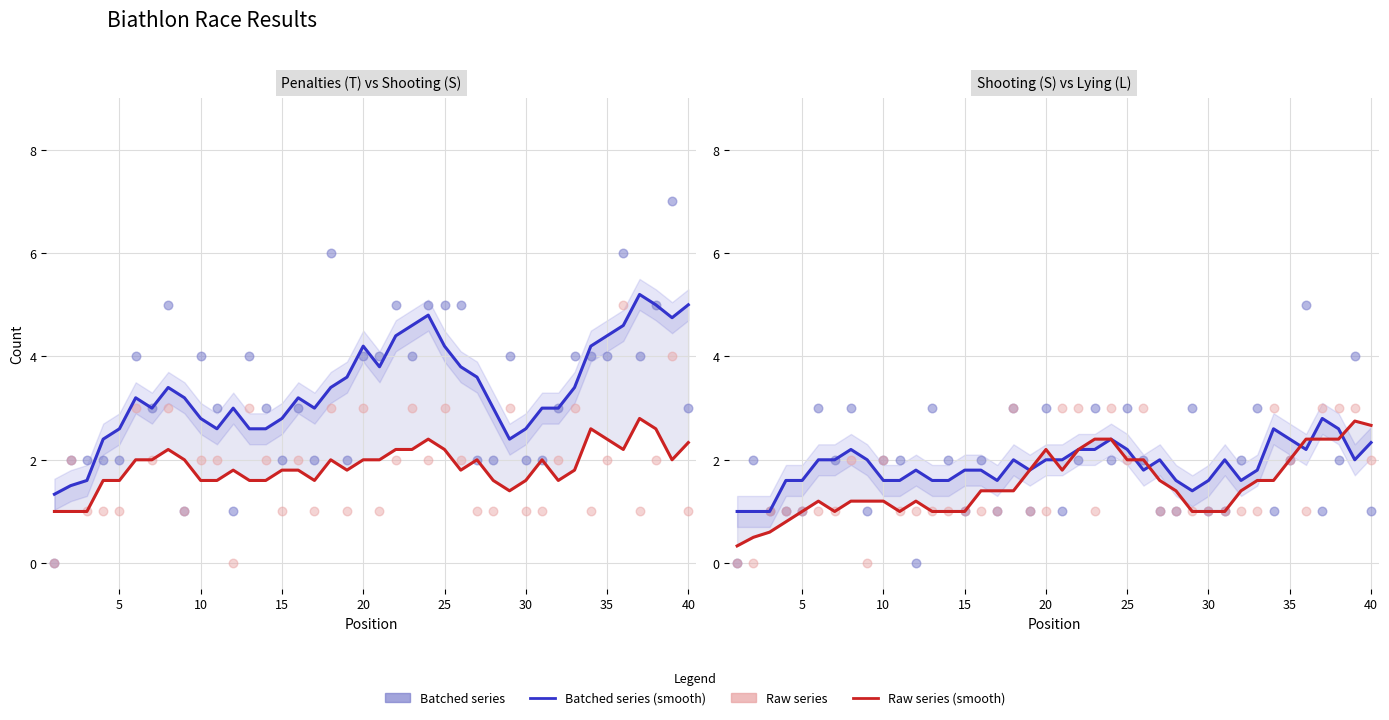

Which series reaches the maximum Y coordinate?

T (Total Penalties)